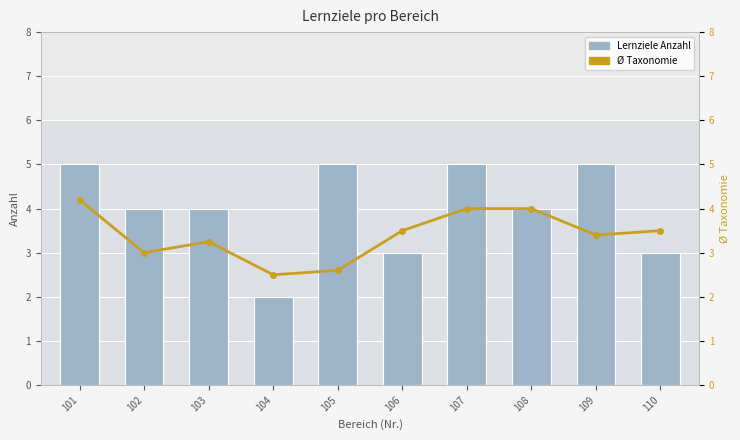

Count the Ø Taxonomie values in the range 3 to 4.

7